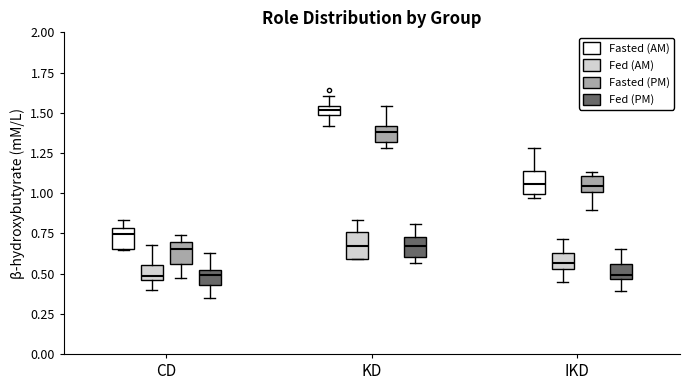

Where does the upper whisker of the box for CD (Fed (AM)) end on the y-axis? The values are not printed on the chart, so give them approximately, as read against the axis.

0.70